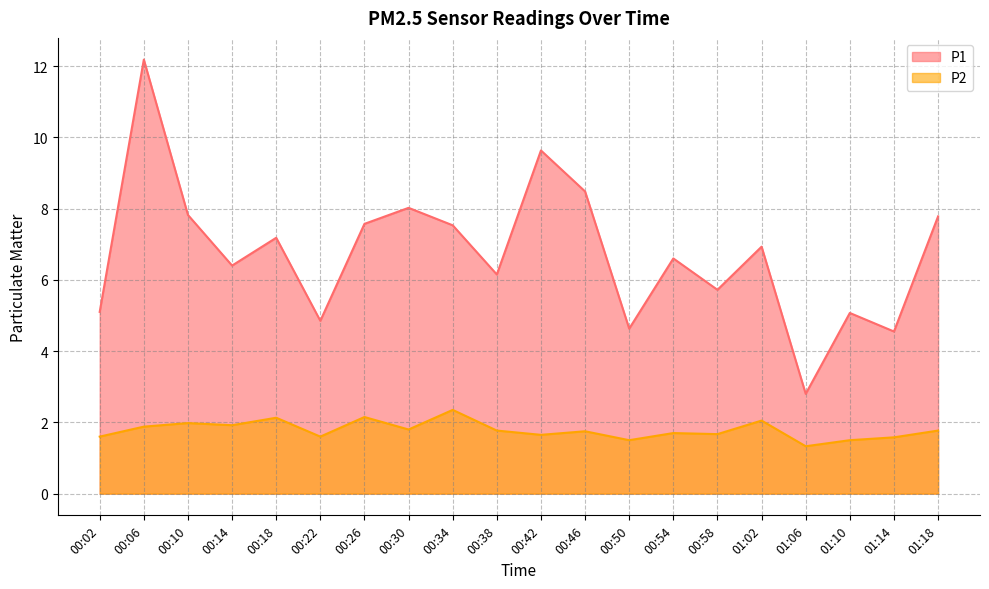

True or false: P2 has a value of 0.7 at 00:02.

False